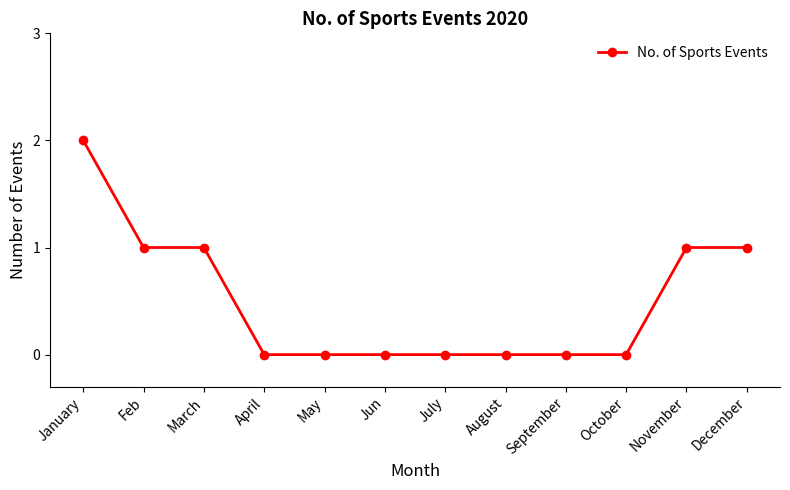

What is the approximate value at November?

1